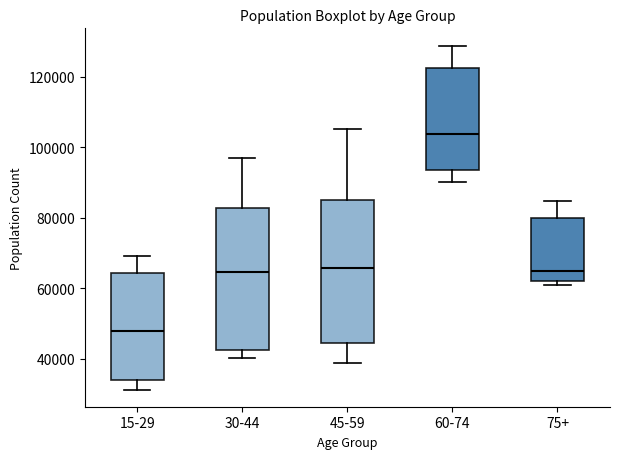

Reading left to right, transcribe this box plot: for each box, give where its median line is, the range the box spans, and where its two whiskers end, as read against the y-axis. The values are not printed on the chart, so give them approximately, as read against the axis.

15-29: median 48000, box 34000 to 64000, whiskers 32000 to 70000
30-44: median 64000, box 42000 to 82000, whiskers 40000 to 96000
45-59: median 66000, box 44000 to 86000, whiskers 38000 to 106000
60-74: median 104000, box 94000 to 122000, whiskers 90000 to 128000
75+: median 64000, box 62000 to 80000, whiskers 60000 to 84000